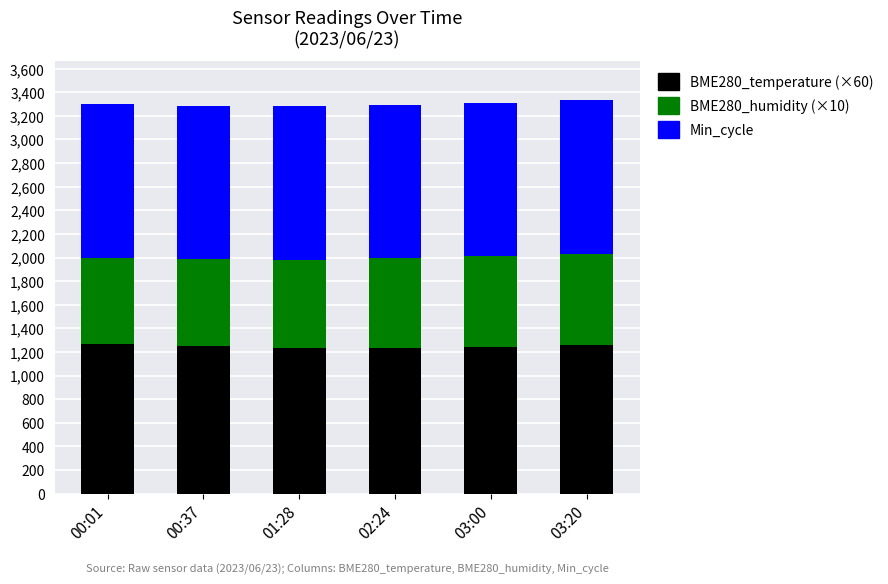

How many bars are there in total?

6